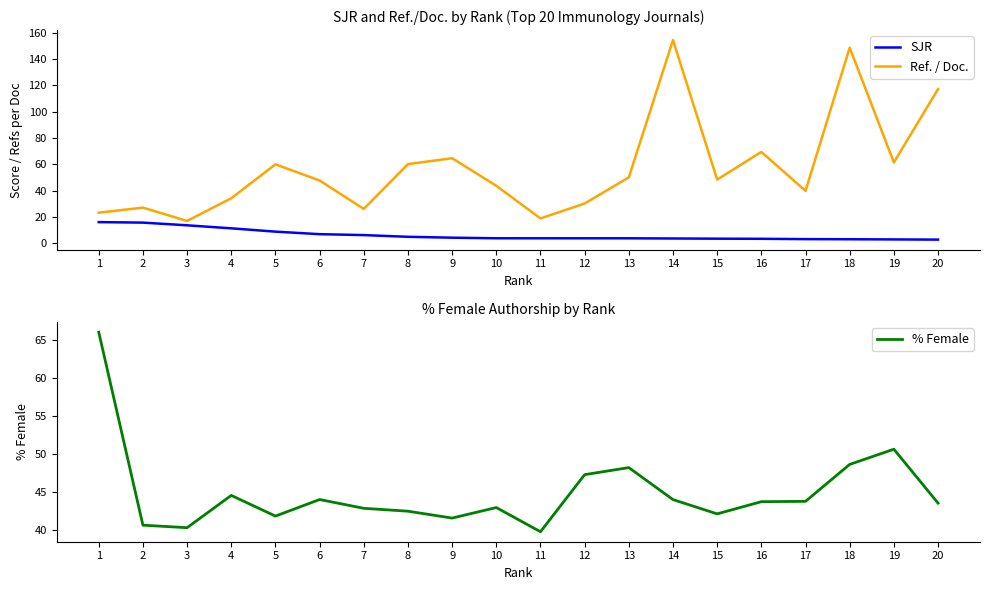

What is the maximum value for Ref. / Doc.?

154.4